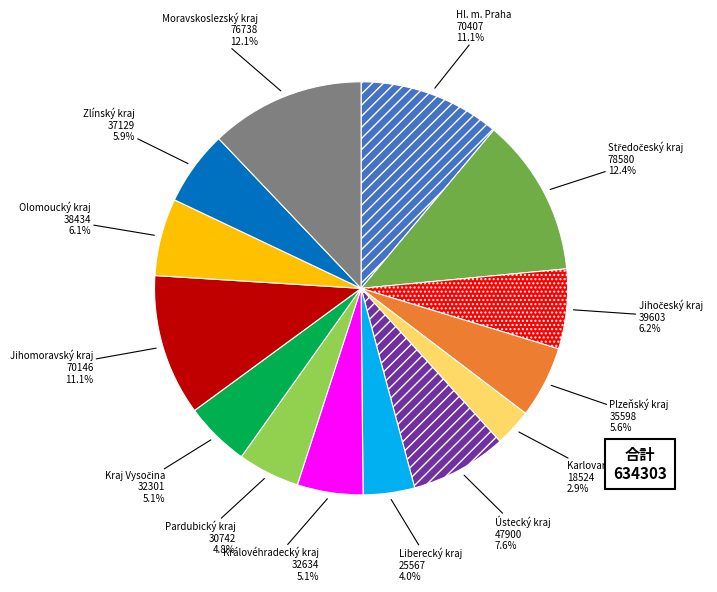

To the nearest percent, what portion does Hl. m. Praha represent?

11%